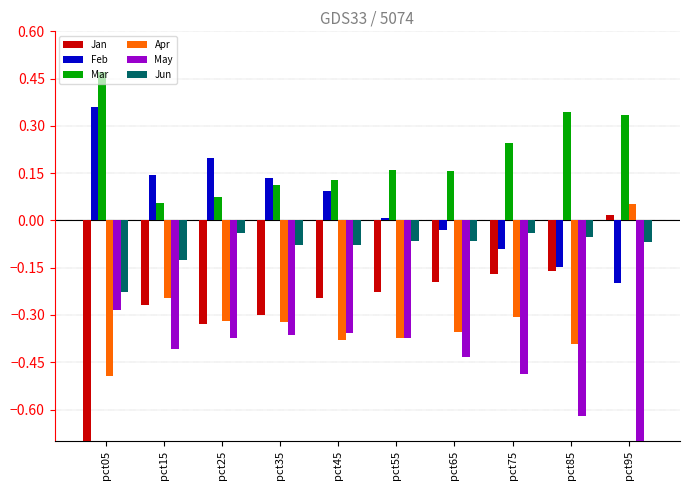

Are the bars horizontal?

No